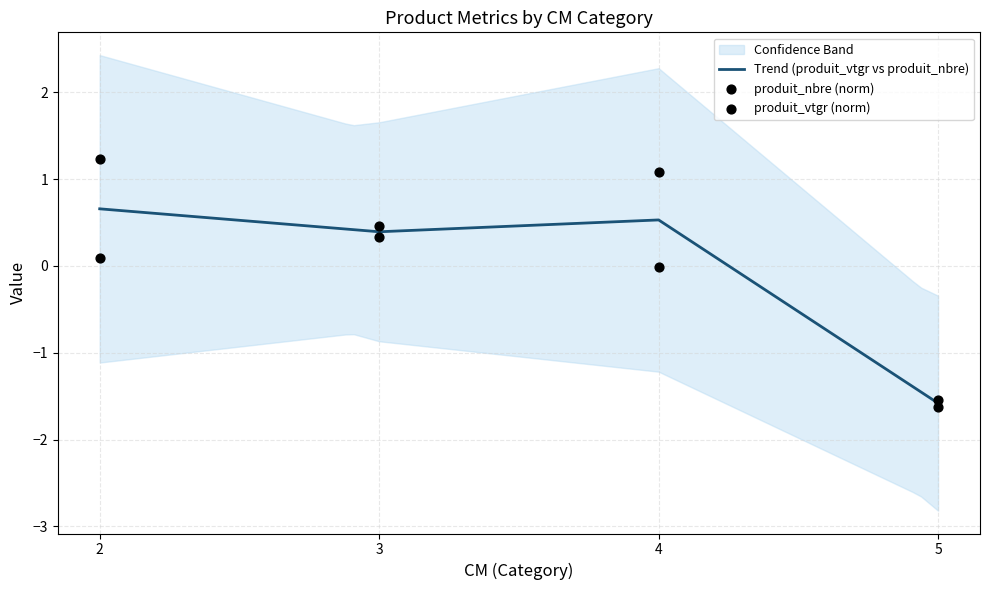

The value of Trend (produit_vtgr vs produit_nbre) at 4 is 0.5. True or false?

True